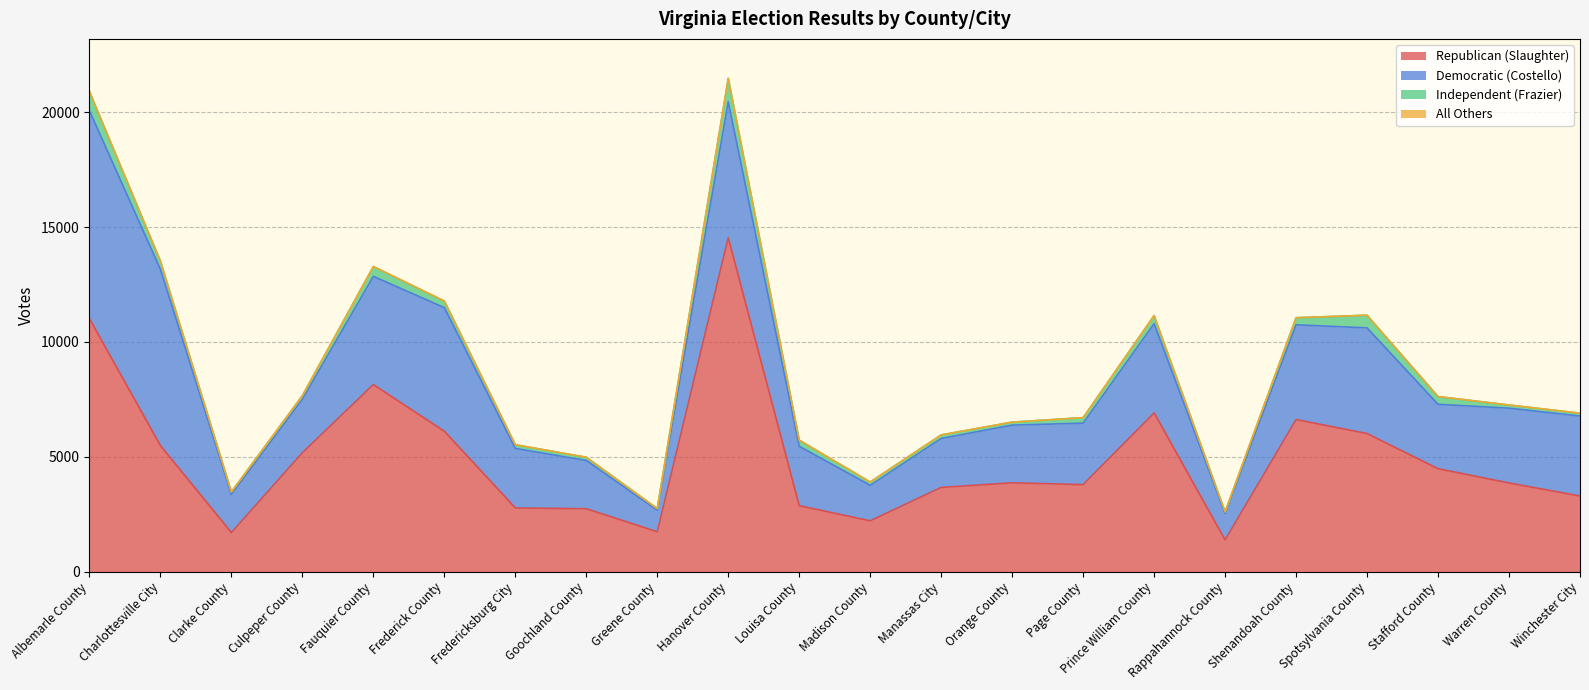

What is the spread (max minus min) of values at Shenandoah County?

6620